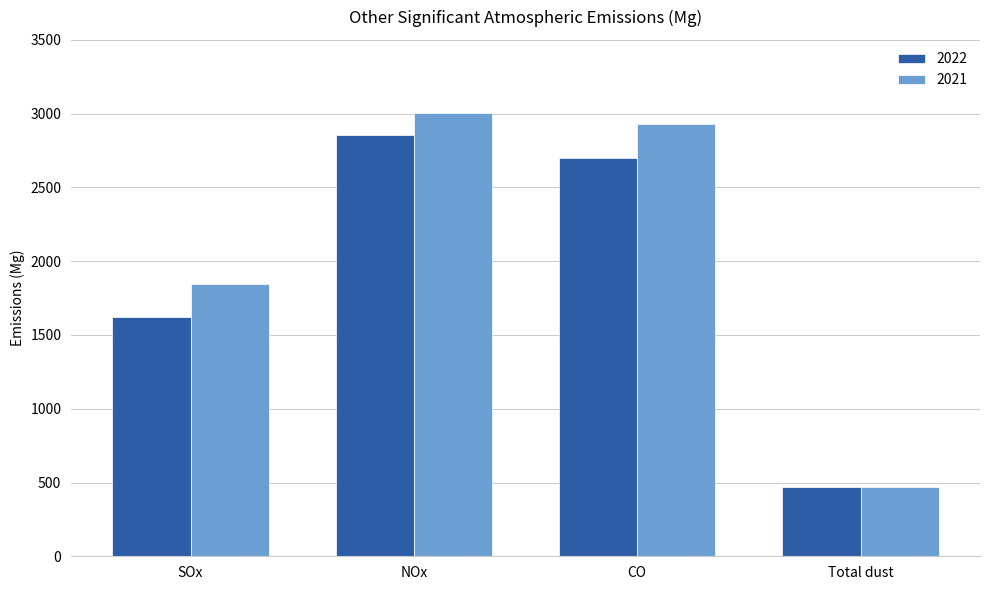

Reading left to right, list all the values displayed in this chart.

2022: SOx=1624.5	NOx=2852.2	CO=2696.6	Total dust=468.1
2021: SOx=1846.3	NOx=3001.2	CO=2926.7	Total dust=470.4